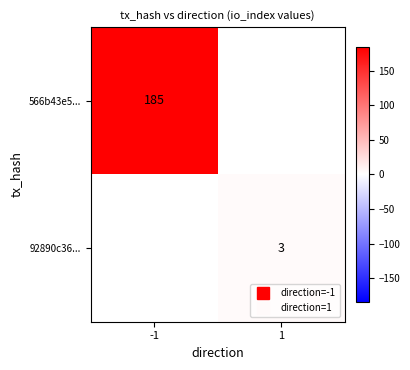

How many series are shown in this chart?

2